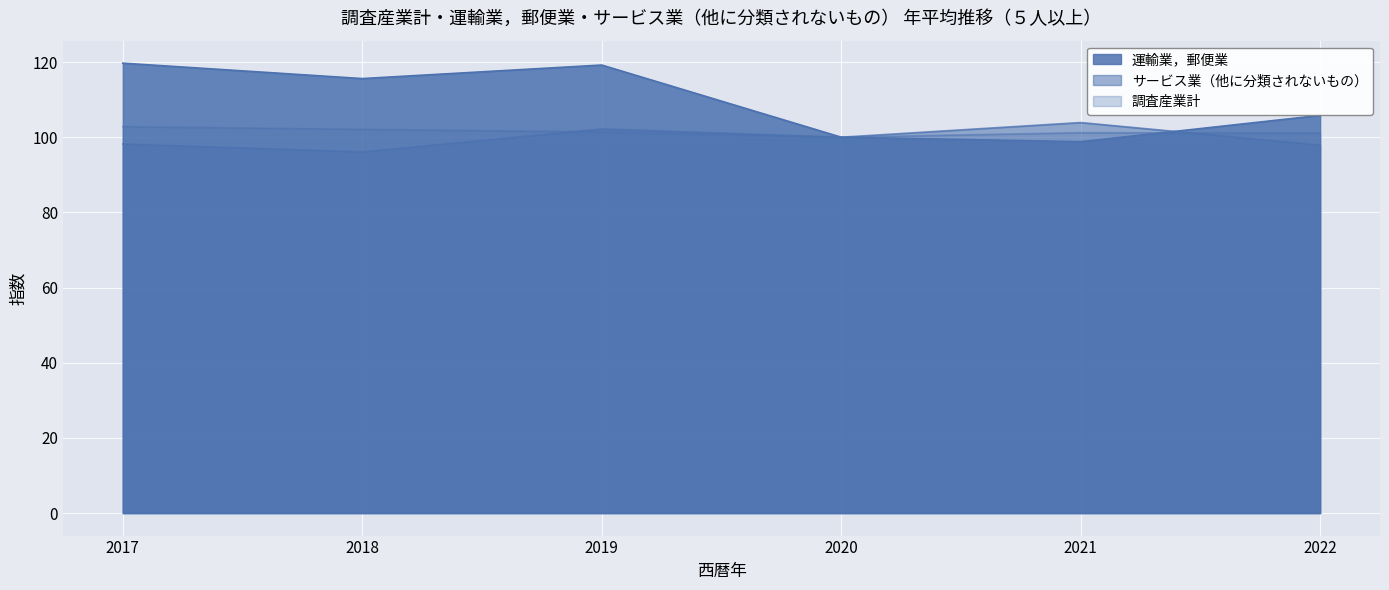

List the series in order of their overall mean, lowest first.

サービス業（他に分類されないもの）, 調査産業計, 運輸業，郵便業